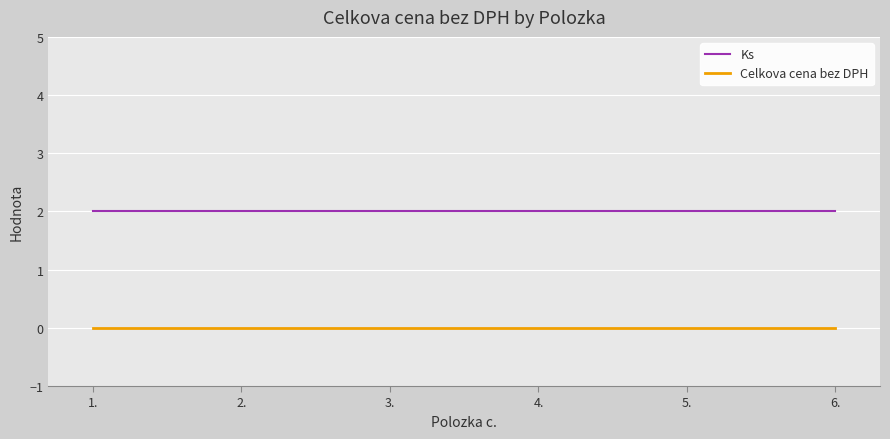

Is the value of Celkova cena bez DPH at 6. greater than the value of Ks at 3.?

No